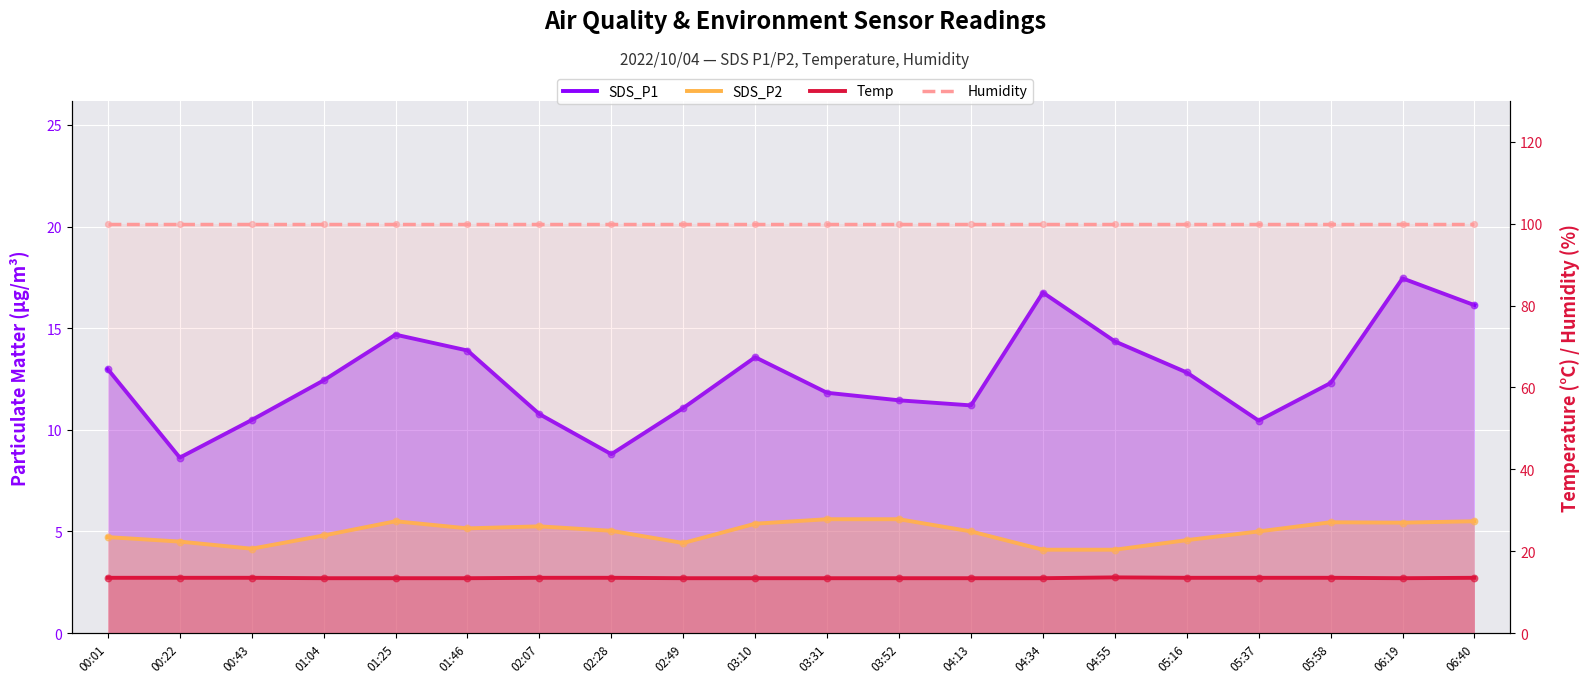

Which series contains the highest Y value?

Humidity